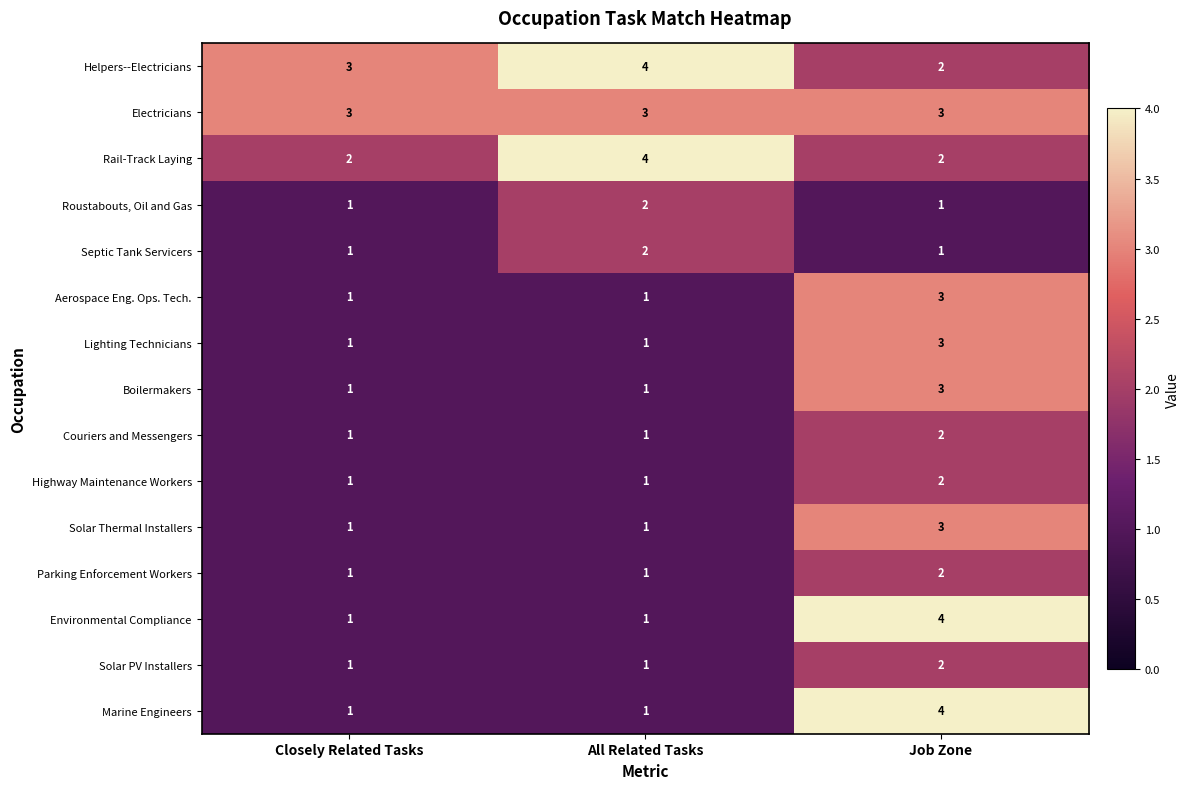

What is the sum of the Aerospace Eng. Ops. Tech. values at Job Zone and All Related Tasks?

4